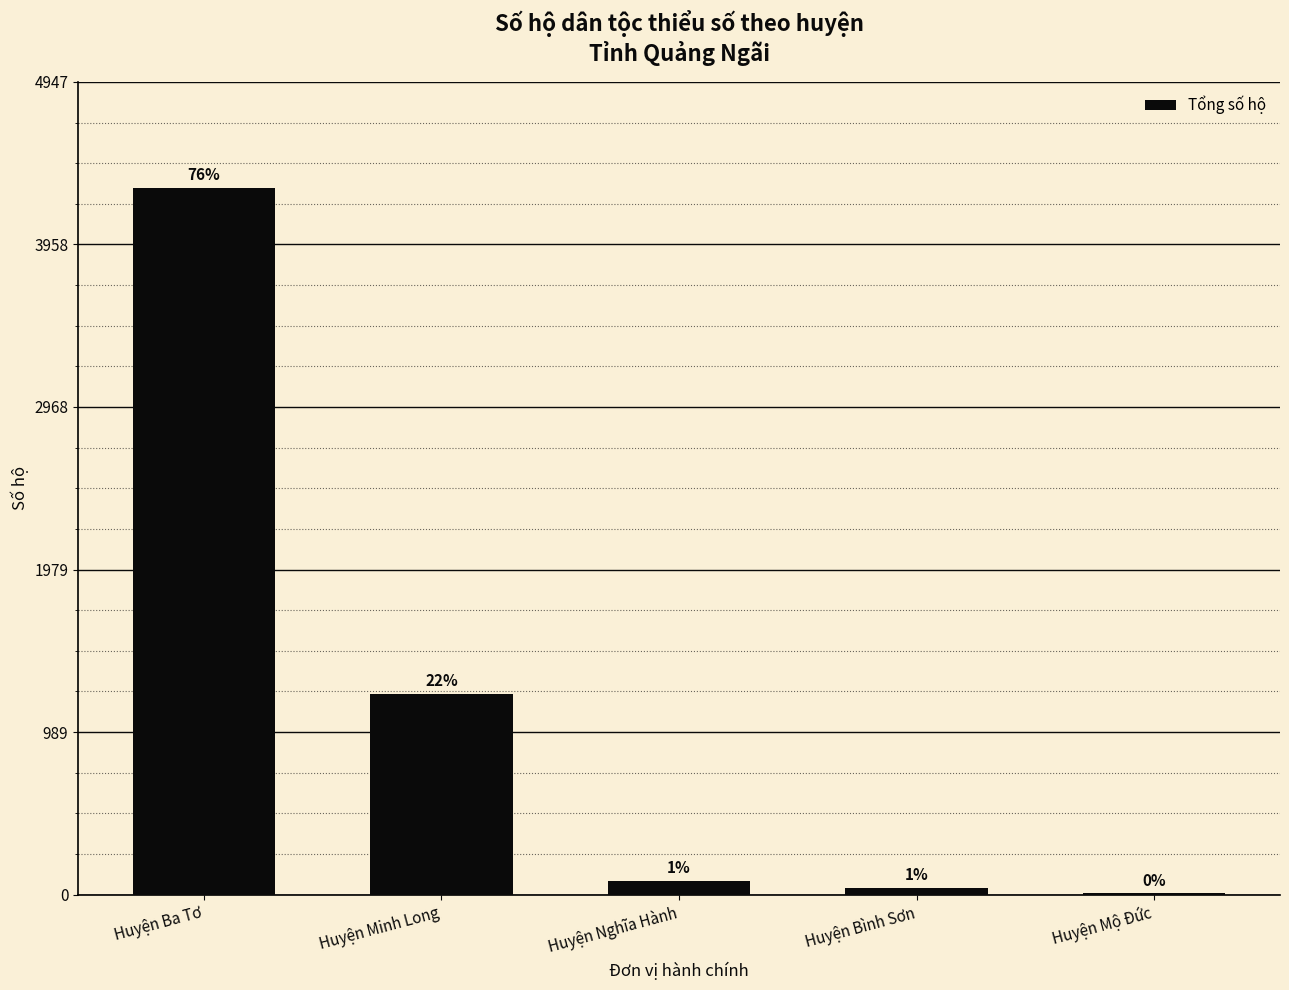

Which category has the highest value across all series?

Huyện Ba Tơ